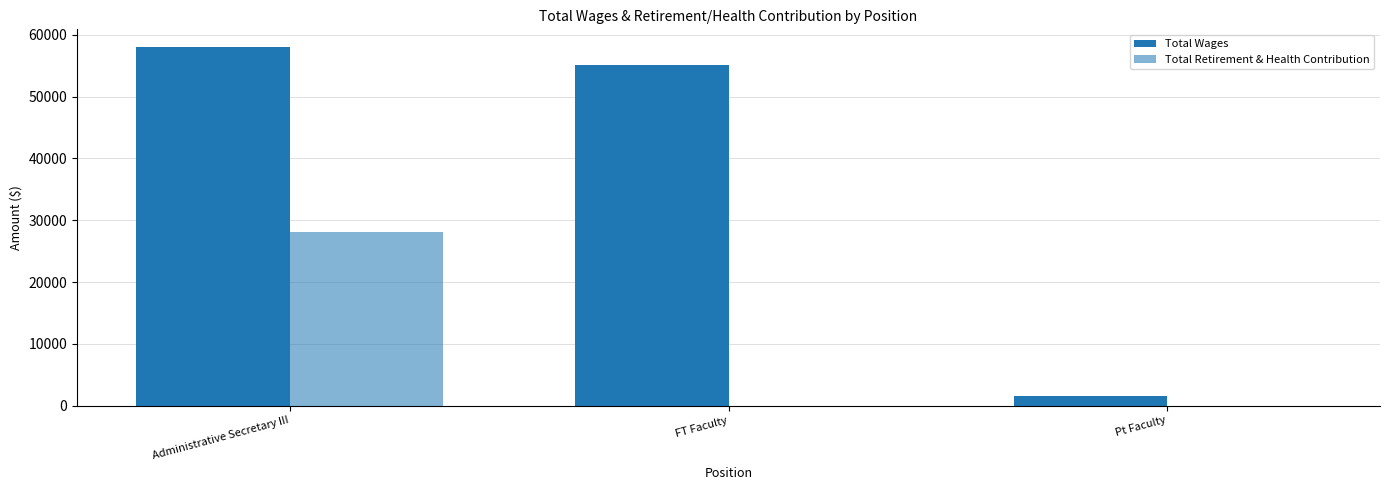

How many data points does each series have?

3